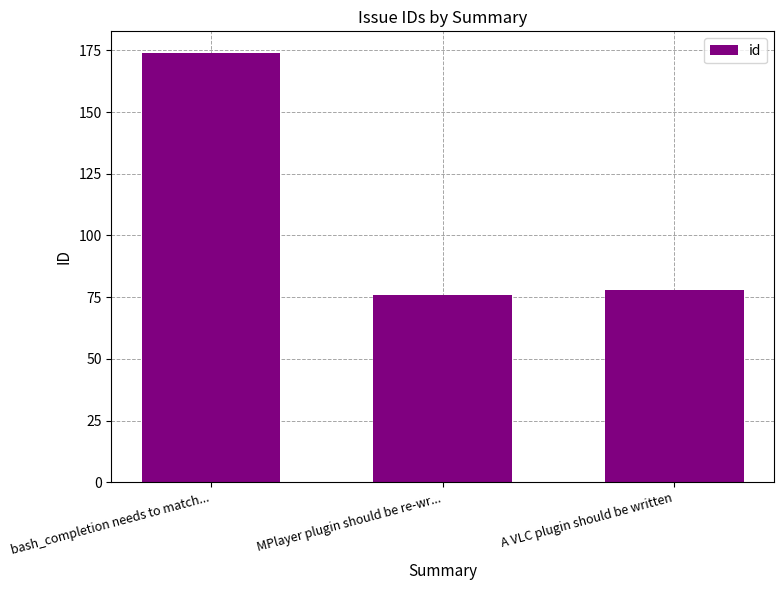

What is the sum of all values?

328